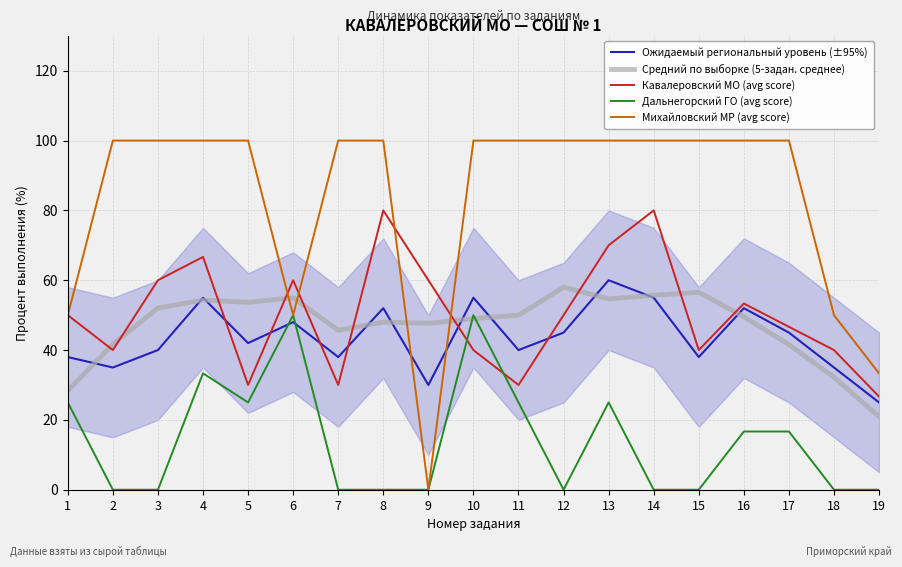

Is it true that Средний по выборке (5-задан. среднее) equals 52.0 at 3?

True